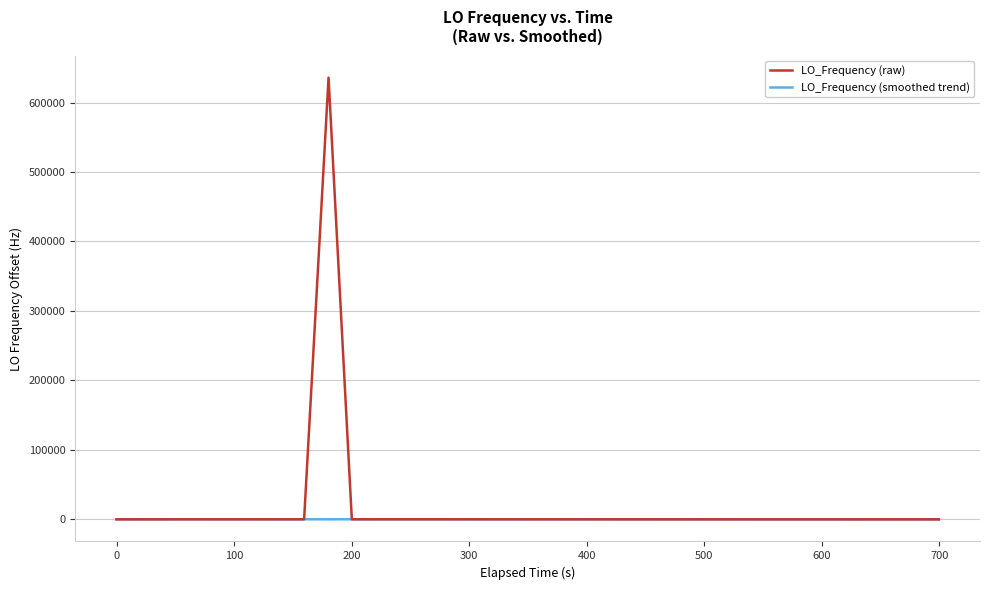

Which series has the widest spread of values?

LO_Frequency (raw)